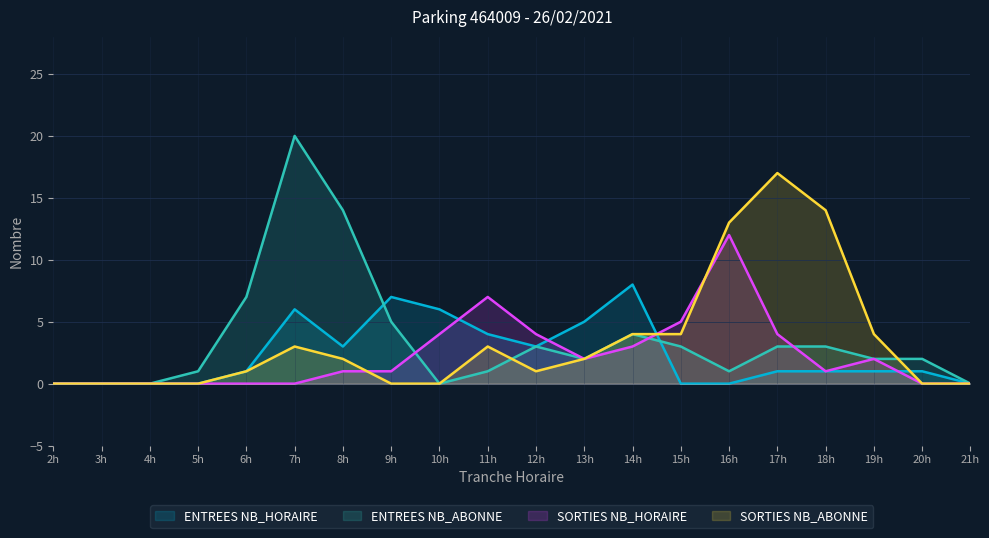

What is the difference between the maximum and minimum values in the SORTIES NB_HORAIRE series?

12